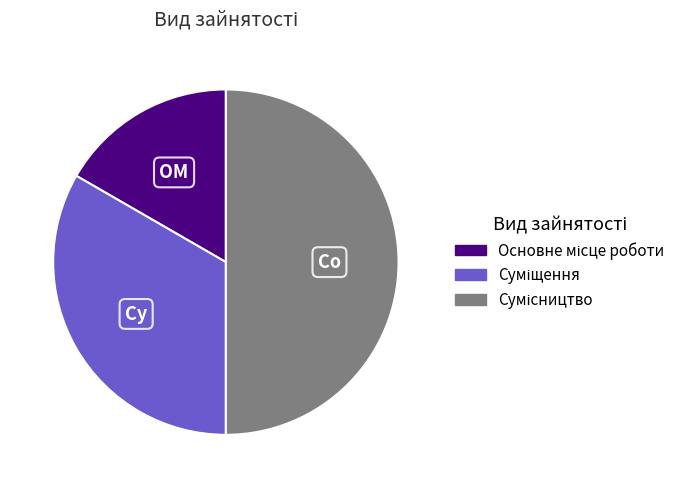

Between Основне місце роботи and Суміщення, which is larger?

Суміщення